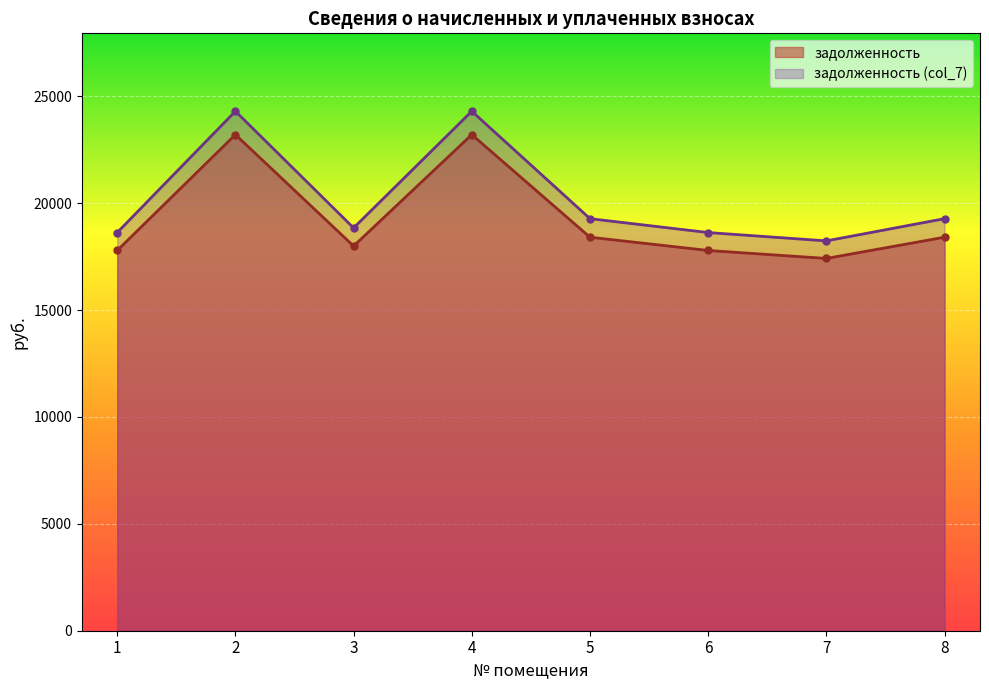

True or false: задолженность and задолженность (col_7) intersect in this chart.

False